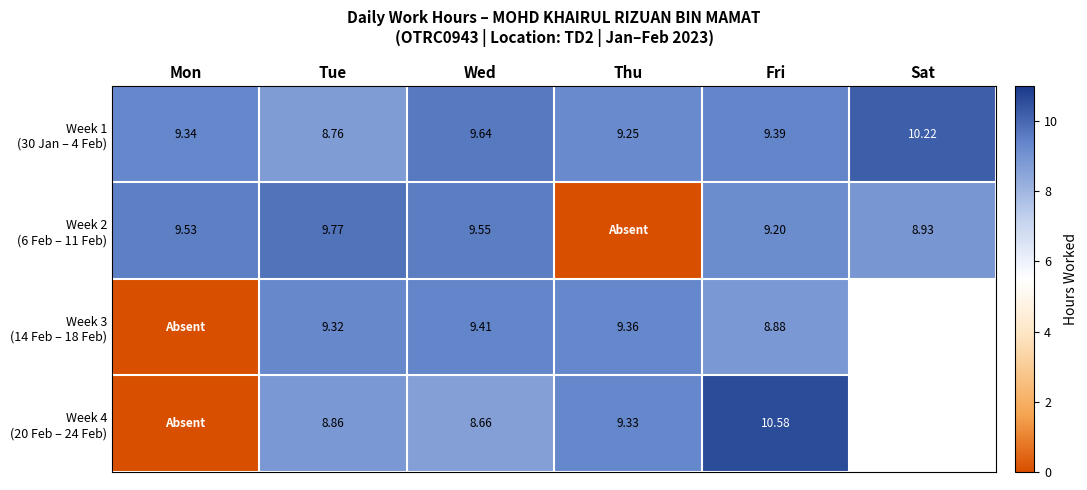

Rank the series at Tue from highest to lowest value.

Week 2 (6 Feb – 11 Feb), Week 3 (14 Feb – 18 Feb), Week 4 (20 Feb – 24 Feb), Week 1 (30 Jan – 4 Feb)